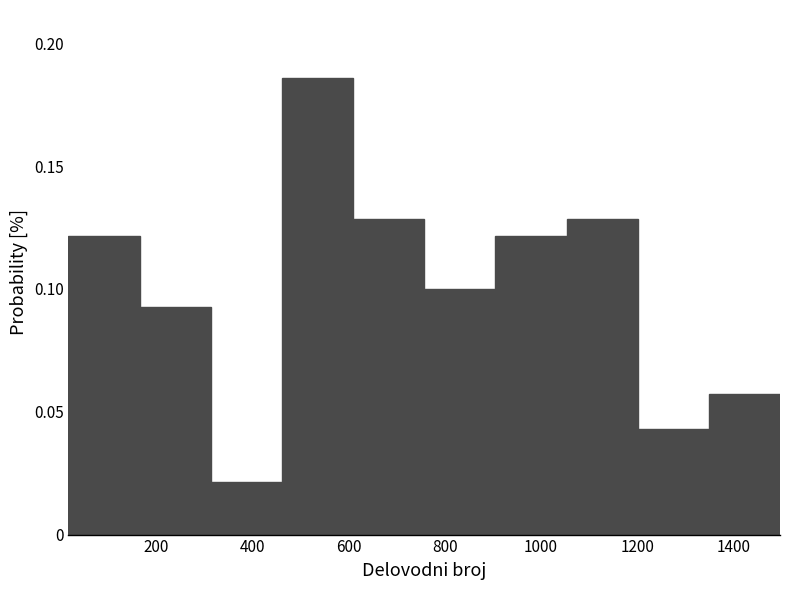

Reading left to right, transcribe this chart: for each bar, give the range it covers on the x-axis and its height. Neither the bar edges nor the heights are printed on the chart, so give them approximately, as read against the axes.

20 to 160: 0.120
160 to 320: 0.095
320 to 460: 0.020
460 to 600: 0.185
600 to 760: 0.130
760 to 900: 0.100
900 to 1060: 0.120
1060 to 1200: 0.130
1200 to 1340: 0.045
1340 to 1500: 0.055